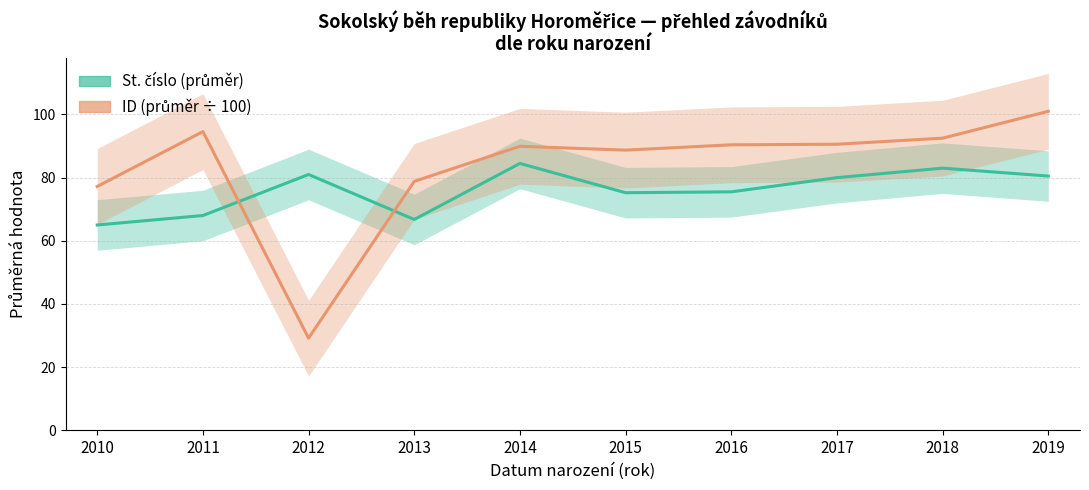

What is the value of the ID (÷100) point at the 6th from the left?

88.7